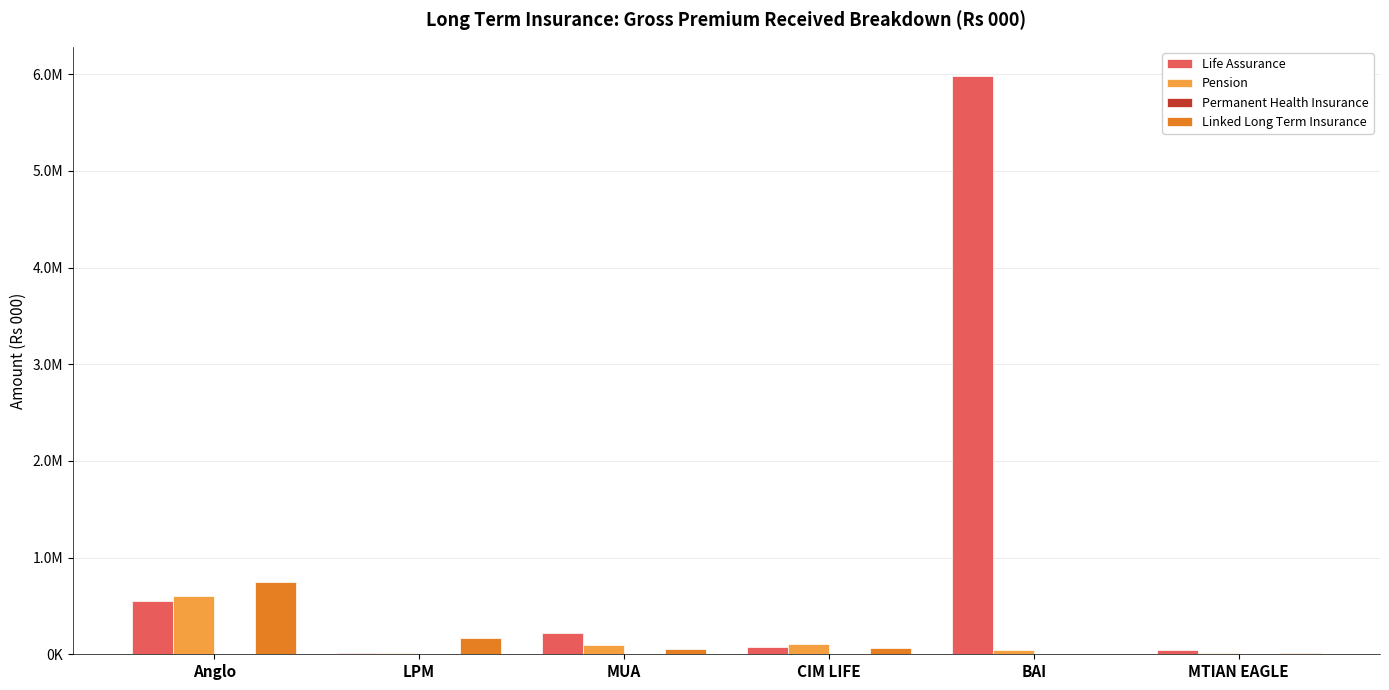

Is it true that Linked Long Term Insurance equals 65660.0 at CIM LIFE?

True